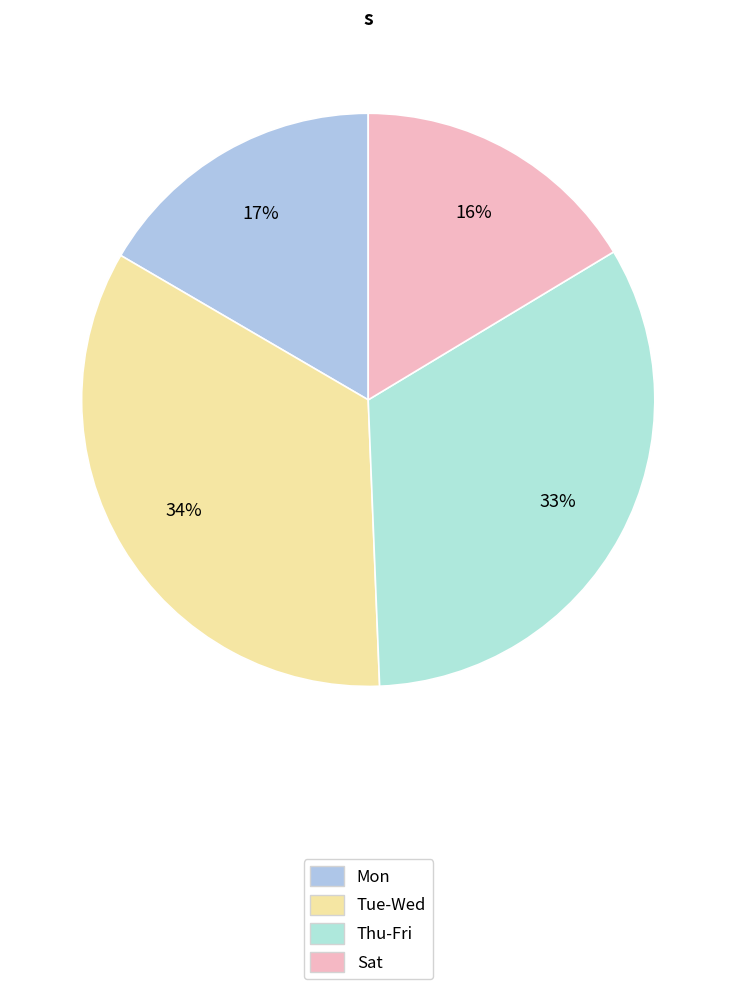

Count the number of slices in the pie.

4